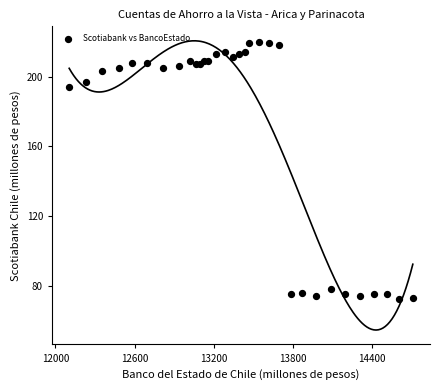

What is the range of X values (max minus min)?

2602